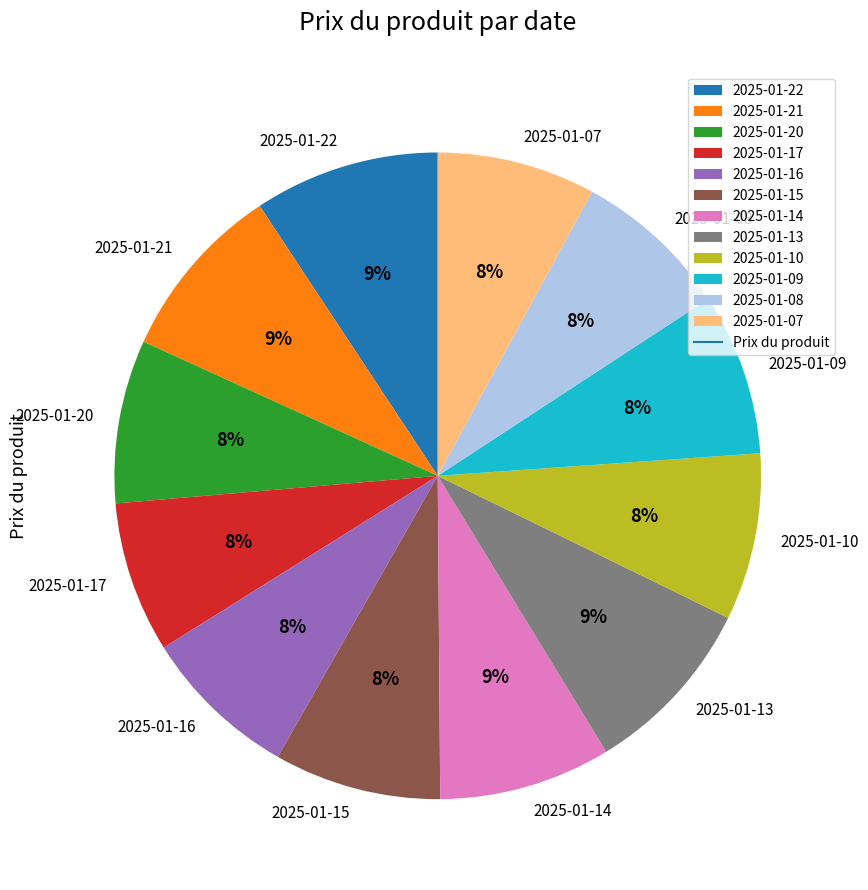

Is there any slice that represents more than half of the pie?

No